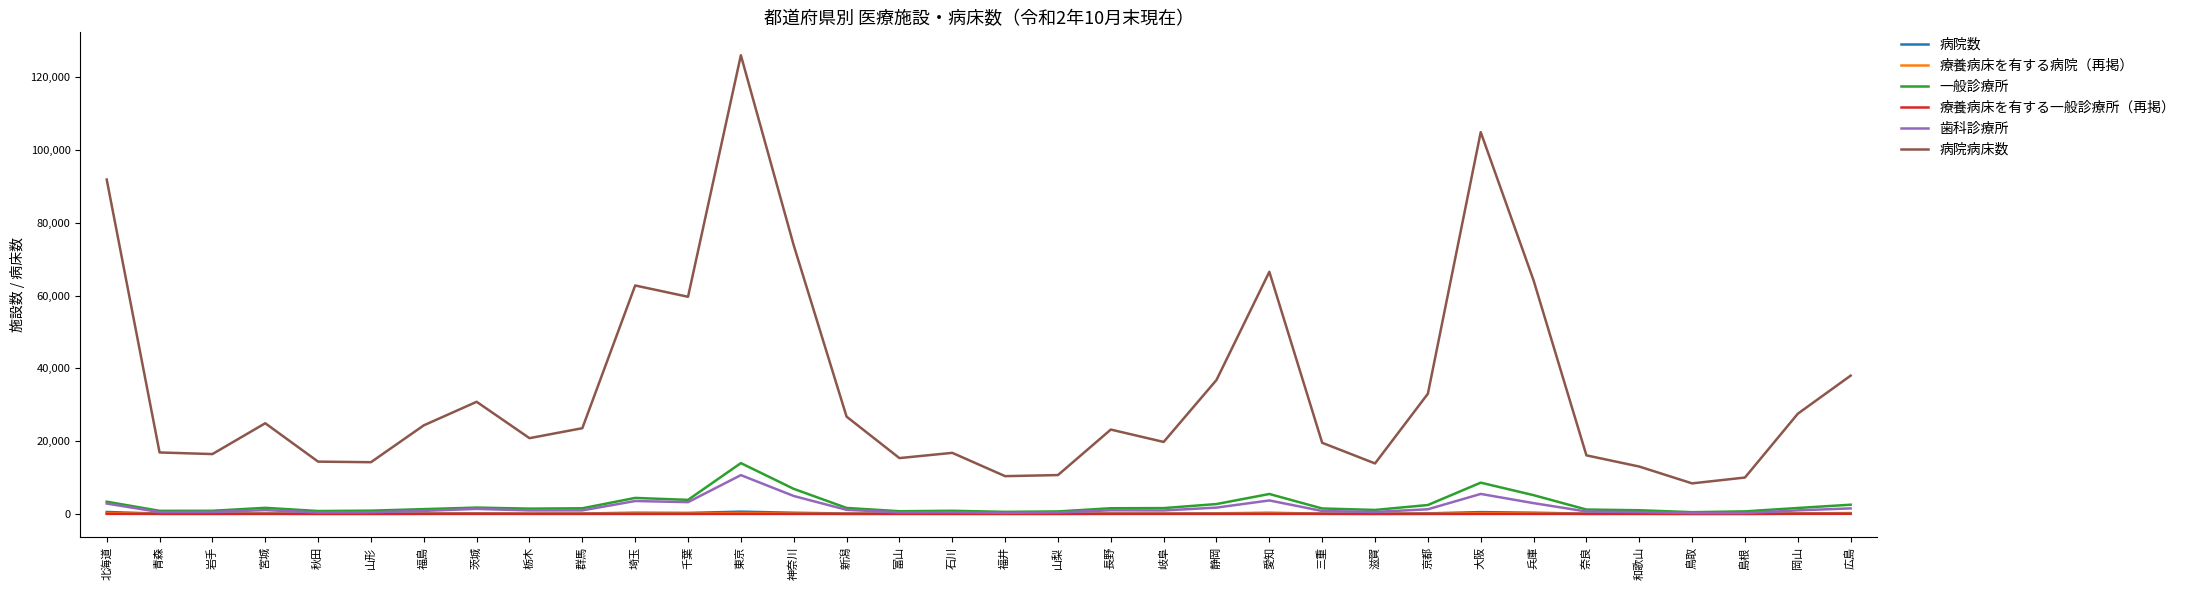

At how many categories does at least one series exceed 47286?

8